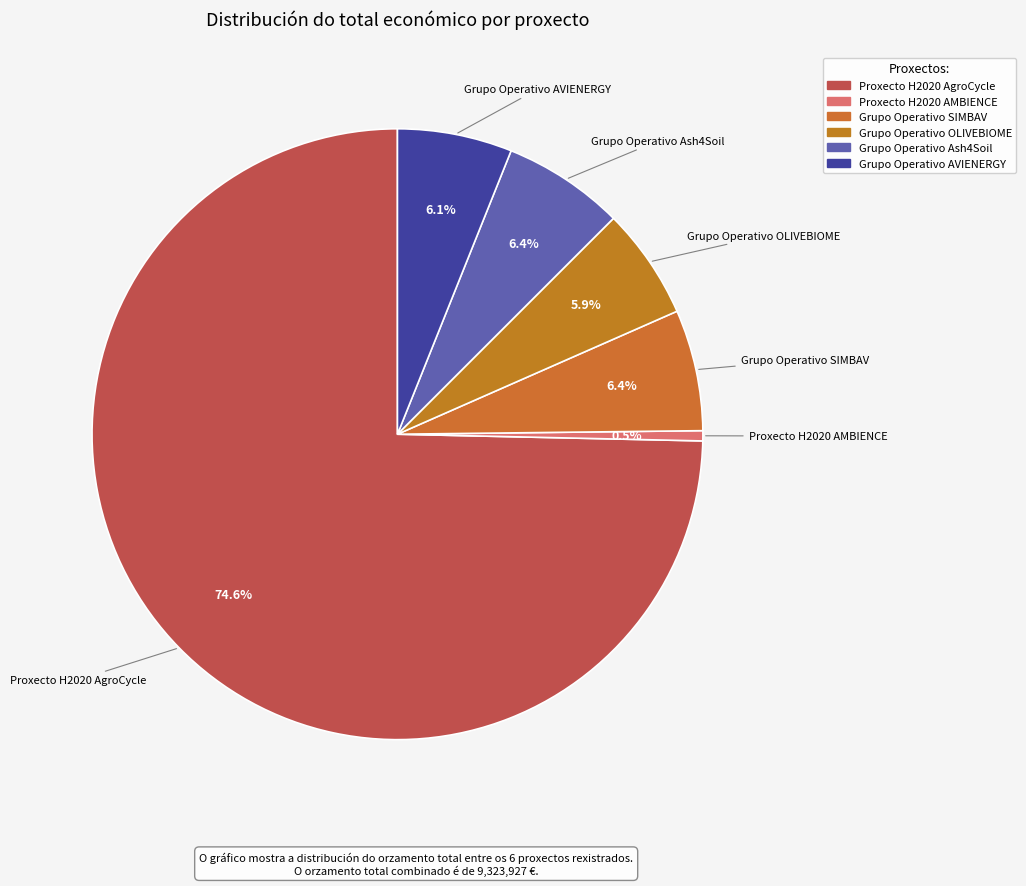

How many segments does this pie chart have?

6